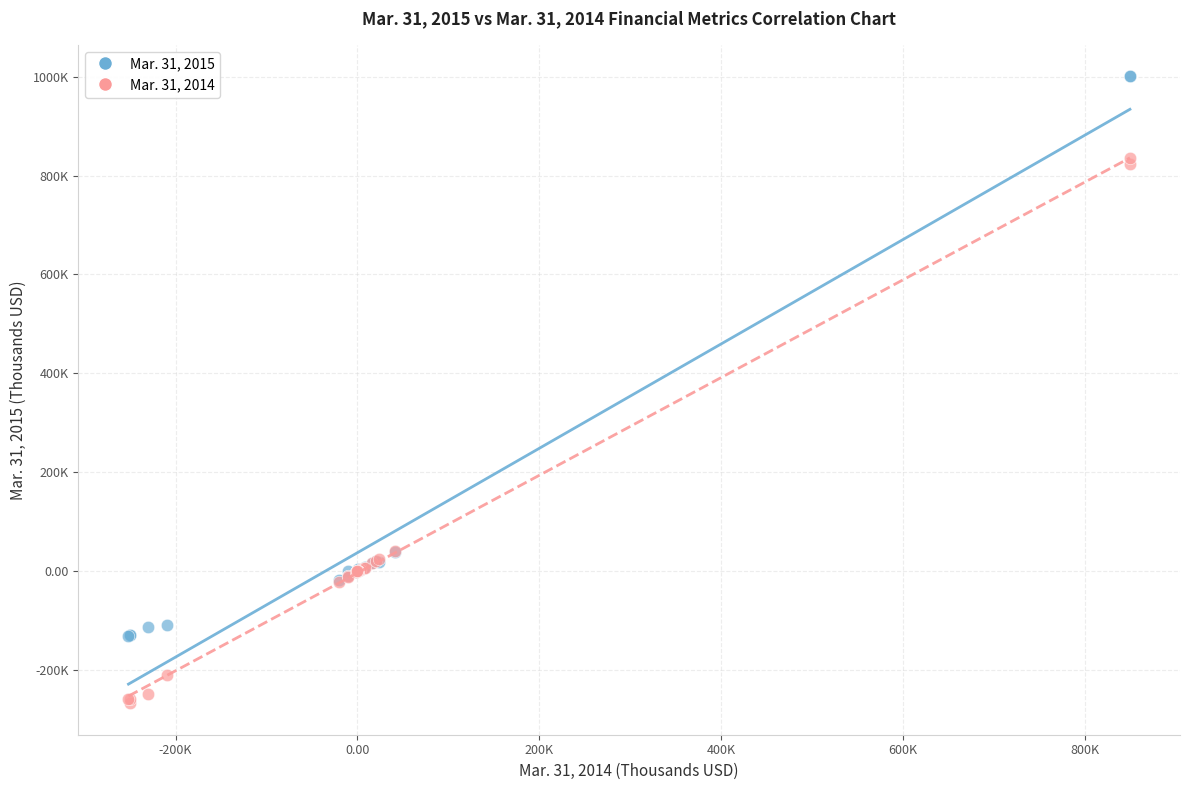

Which series has the widest spread of Y values?

Mar. 31, 2015